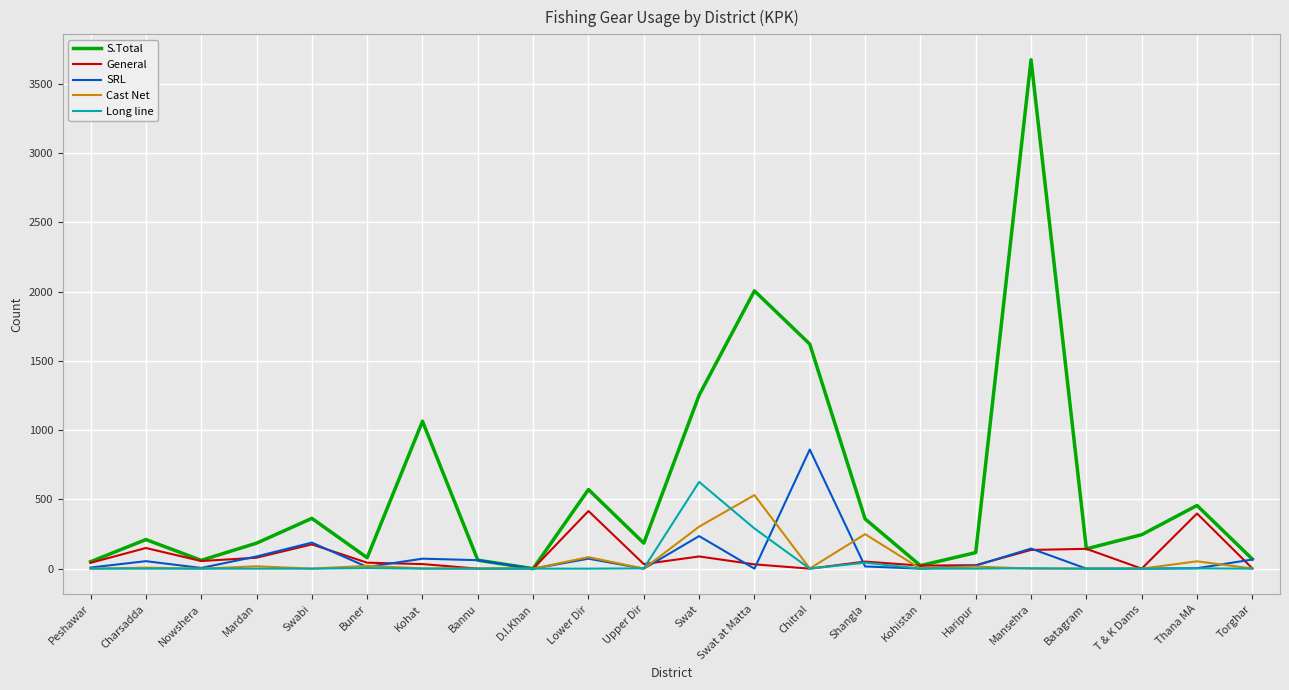

After their last crossing, which series has the higher values: Cast Net or SRL?

SRL